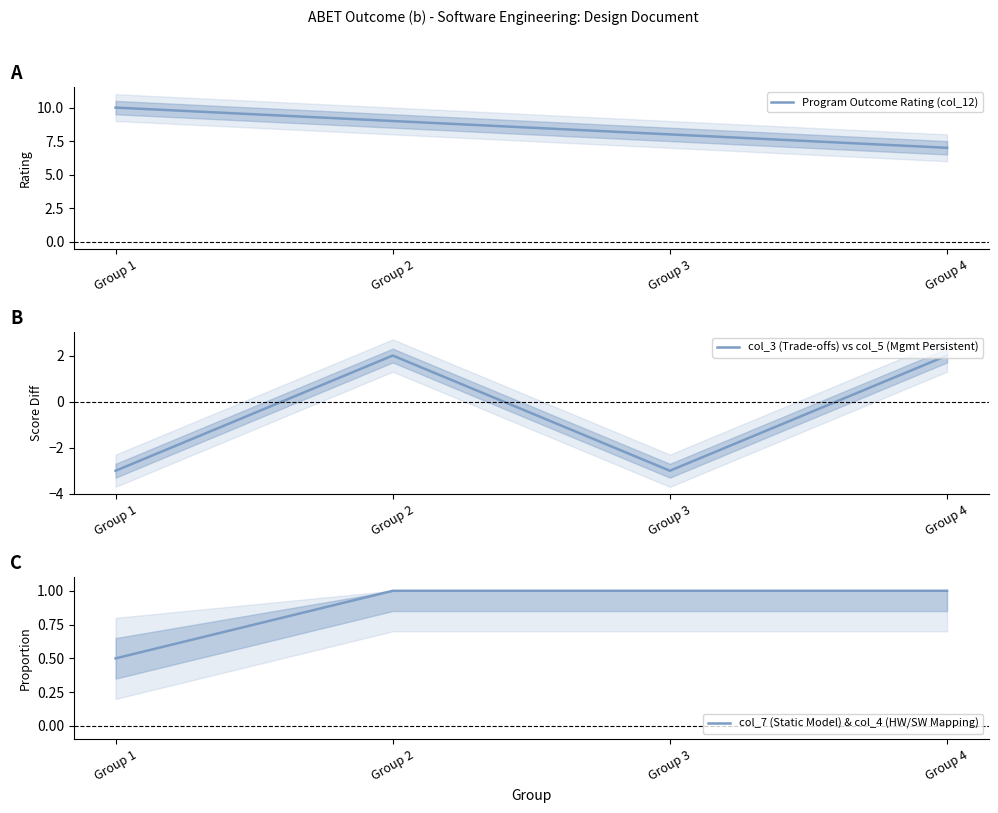

Where is col_7 (Static Model) & col_4 (HW/SW Mapping) nearest to the value 0?

Group 1